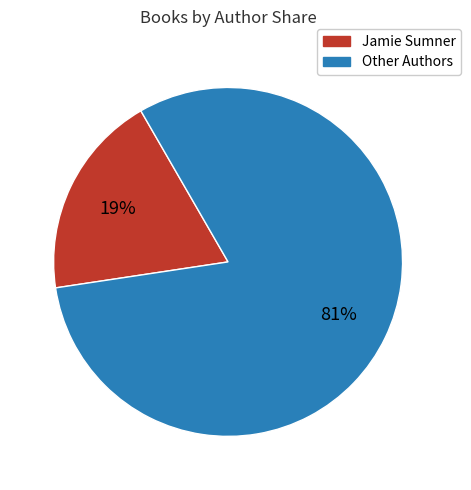

To the nearest percent, what is the difference between the largest and smallest slice percentages?

62%